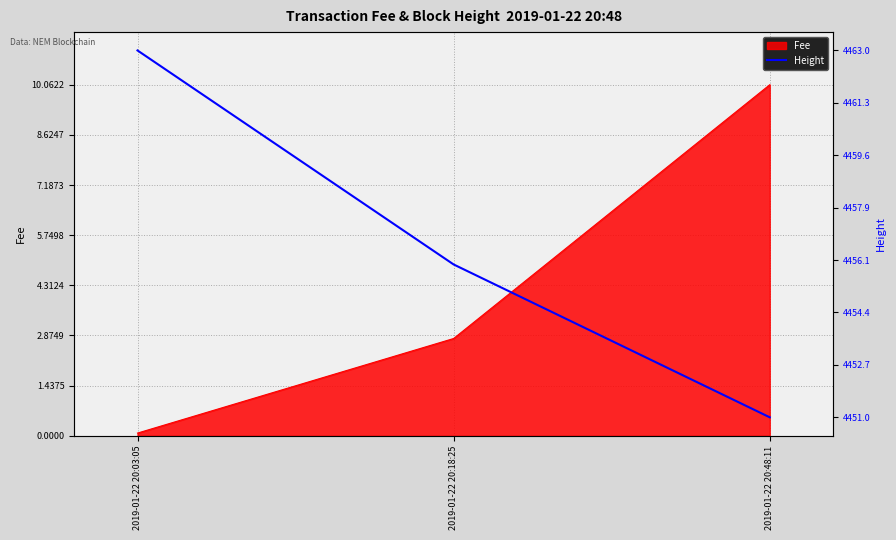

What position from the right is 2019-01-22 20:48:11?

1